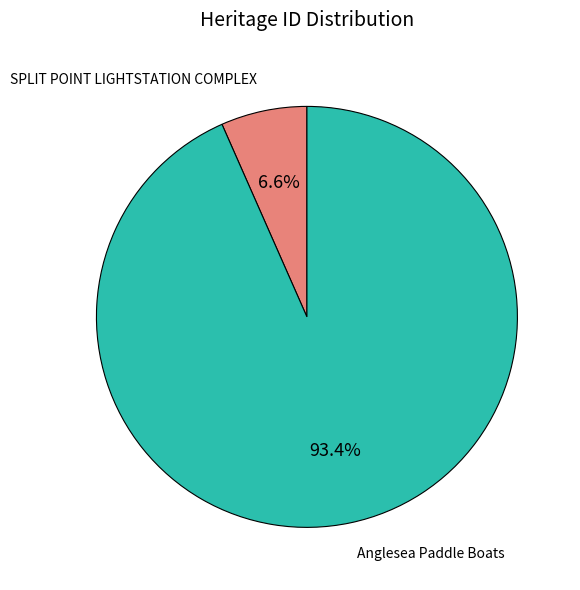

Is there any slice that represents more than half of the pie?

Yes